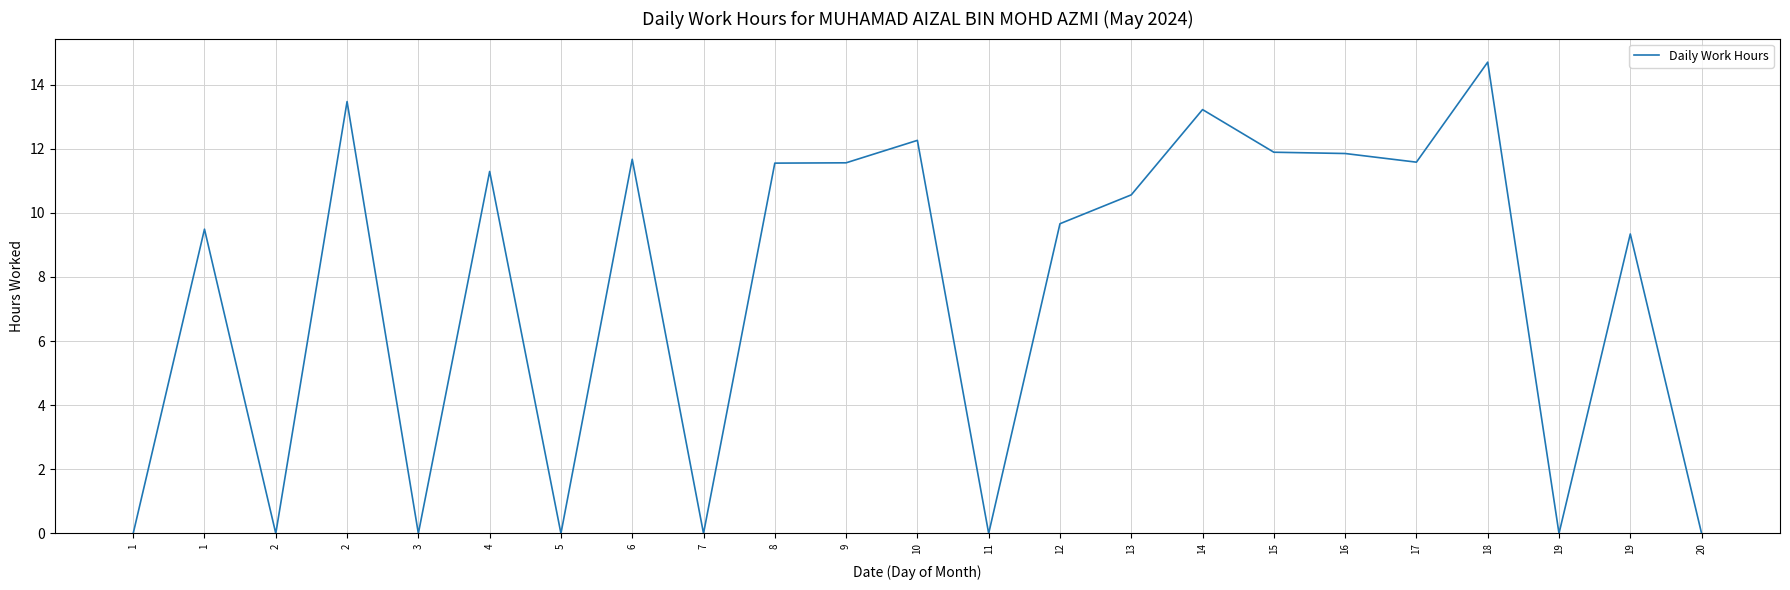

How many lines are shown in the chart?

1